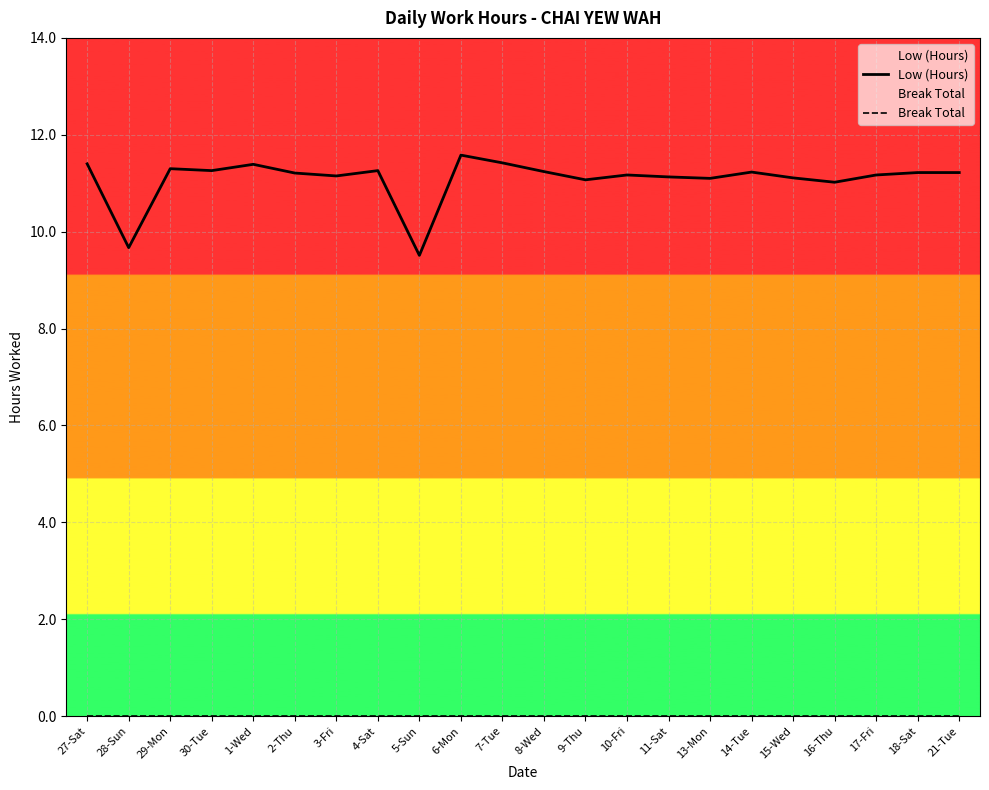

How many series are shown in this chart?

2